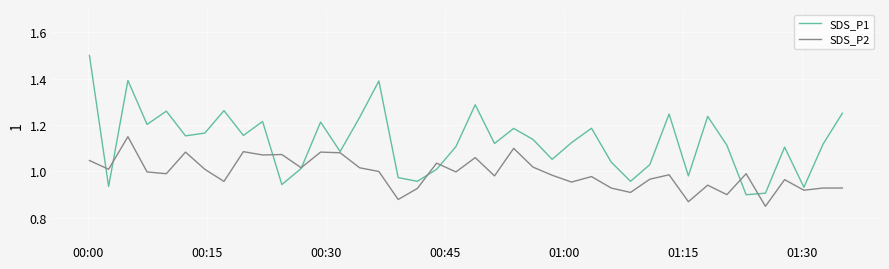

Which series has the largest total across all categories?

SDS_P1